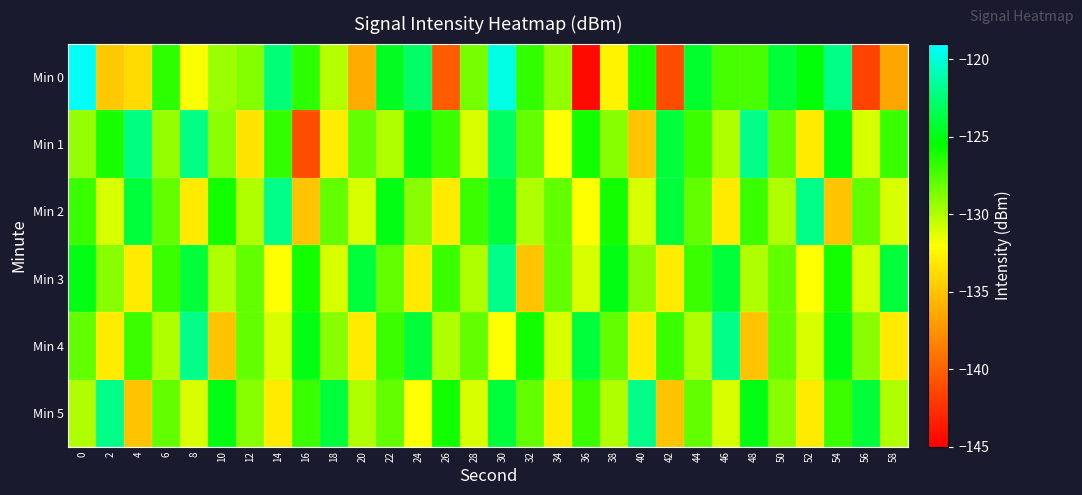

Reading right to left, what are all the values shown in this chart?

Min 0: 58=-136.5	56=-141.6	54=-122.1	52=-125.3	50=-124.1	48=-127.4	46=-127.3	44=-124.4	42=-141.0	40=-126.1	38=-132.6	36=-144.4	34=-129.2	32=-126.8	30=-119.7	28=-128.5	26=-140.3	24=-122.9	22=-124.6	20=-136.3	18=-130.2	16=-126.6	14=-122.5	12=-128.9	10=-129.4	8=-131.9	6=-126.7	4=-133.9	2=-134.7	0=-119.2
Min 1: 58=-127.0	56=-131.0	54=-125.0	52=-133.0	50=-128.0	48=-122.0	46=-130.0	44=-127.0	42=-124.0	40=-135.0	38=-129.0	36=-126.0	34=-132.0	32=-128.0	30=-123.0	28=-131.0	26=-127.0	24=-125.0	22=-130.0	20=-128.0	18=-132.9	16=-141.0	14=-126.8	12=-133.4	10=-129.0	8=-122.2	6=-129.3	4=-122.2	2=-126.2	0=-129.3
Min 2: 58=-131.0	56=-128.0	54=-135.0	52=-122.0	50=-130.0	48=-127.0	46=-133.0	44=-128.0	42=-124.0	40=-131.0	38=-126.0	36=-132.0	34=-128.0	32=-130.0	30=-124.0	28=-127.0	26=-133.0	24=-129.0	22=-125.0	20=-131.0	18=-128.0	16=-135.0	14=-122.0	12=-130.0	10=-126.0	8=-133.0	6=-128.0	4=-124.0	2=-131.0	0=-127.0
Min 3: 58=-124.0	56=-131.0	54=-126.0	52=-132.0	50=-128.0	48=-130.0	46=-124.0	44=-127.0	42=-133.0	40=-129.0	38=-125.0	36=-131.0	34=-128.0	32=-135.0	30=-122.0	28=-130.0	26=-127.0	24=-133.0	22=-128.0	20=-124.0	18=-131.0	16=-126.0	14=-132.0	12=-128.0	10=-130.0	8=-124.0	6=-127.0	4=-133.0	2=-129.0	0=-125.0
Min 4: 58=-133.0	56=-129.0	54=-125.0	52=-131.0	50=-128.0	48=-135.0	46=-122.0	44=-130.0	42=-127.0	40=-133.0	38=-128.0	36=-124.0	34=-131.0	32=-126.0	30=-132.0	28=-128.0	26=-130.0	24=-124.0	22=-127.0	20=-133.0	18=-129.0	16=-125.0	14=-131.0	12=-128.0	10=-135.0	8=-122.0	6=-130.0	4=-127.0	2=-133.0	0=-128.0
Min 5: 58=-130.0	56=-124.0	54=-127.0	52=-133.0	50=-129.0	48=-125.0	46=-131.0	44=-128.0	42=-135.0	40=-122.0	38=-130.0	36=-127.0	34=-133.0	32=-128.0	30=-124.0	28=-131.0	26=-126.0	24=-132.0	22=-128.0	20=-130.0	18=-124.0	16=-127.0	14=-133.0	12=-129.0	10=-125.0	8=-131.0	6=-128.0	4=-135.0	2=-122.0	0=-130.0